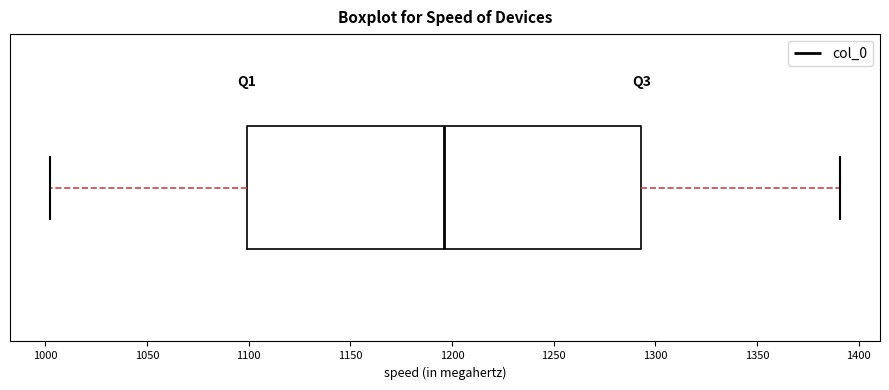

Transcribe this box plot: give where the median line is, the range the box spans, and where the two whiskers end, as read against the x-axis. The values are not printed on the chart, so give them approximately, as read against the axis.

median 1195, box 1100 to 1295, whiskers 1000 to 1390